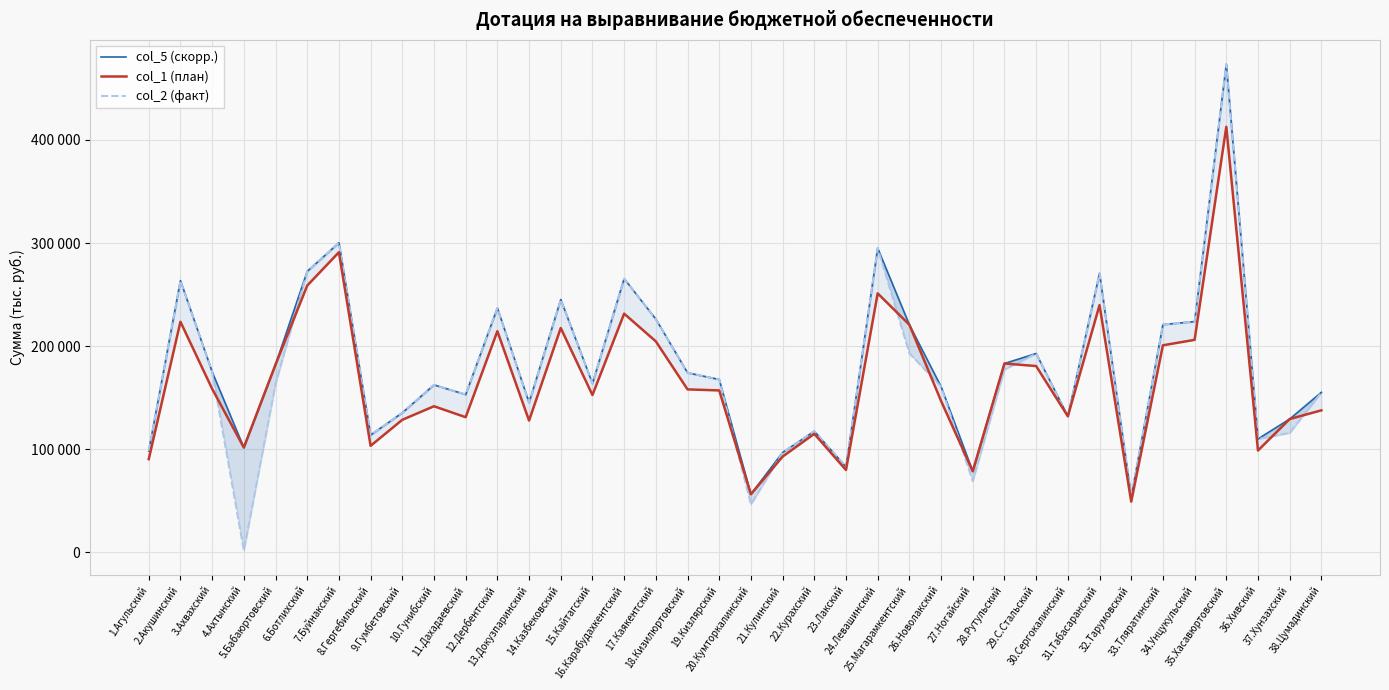

What is the difference between the col_1 (план) values at 24.Левашинский and 38.Цумадинский?

113518